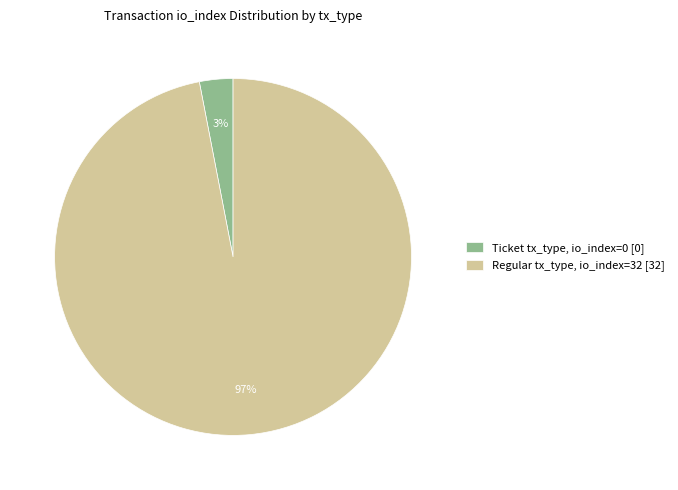

To the nearest percent, what is the difference between the largest and smallest slice percentages?

94%